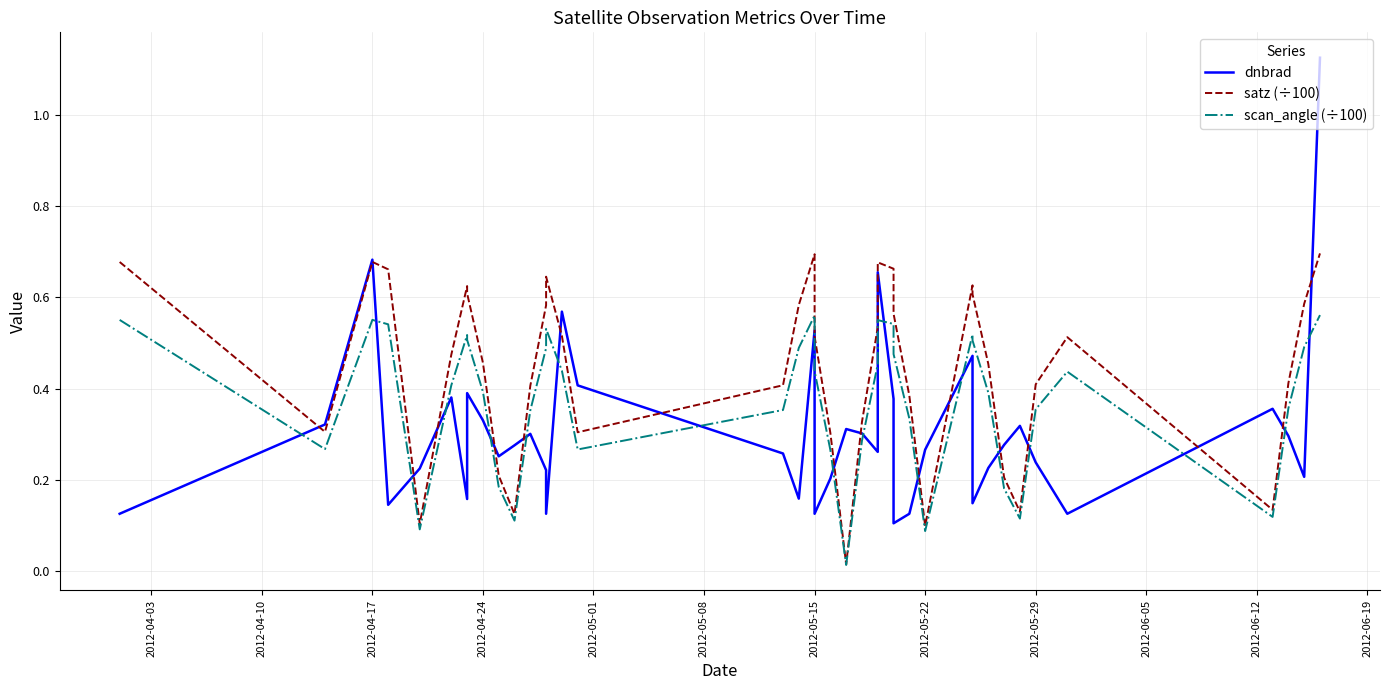

True or false: scan_angle (÷100) has a value of 0.4 at 13.

False